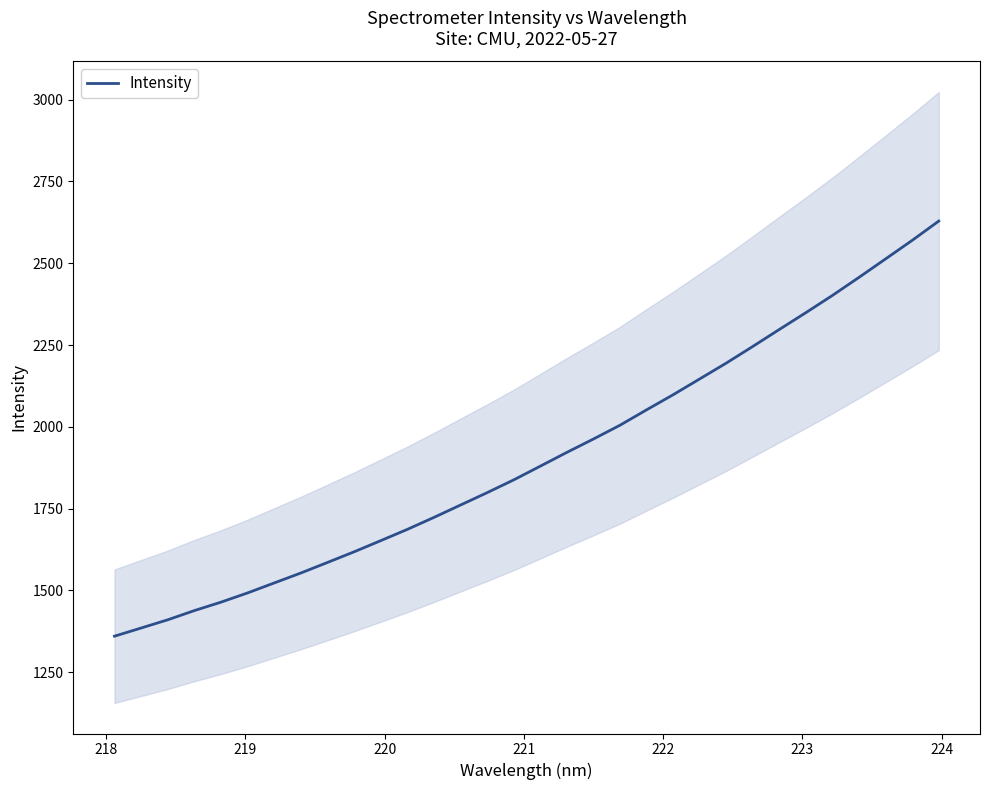

What is the lowest value of the Intensity series?

1360.3